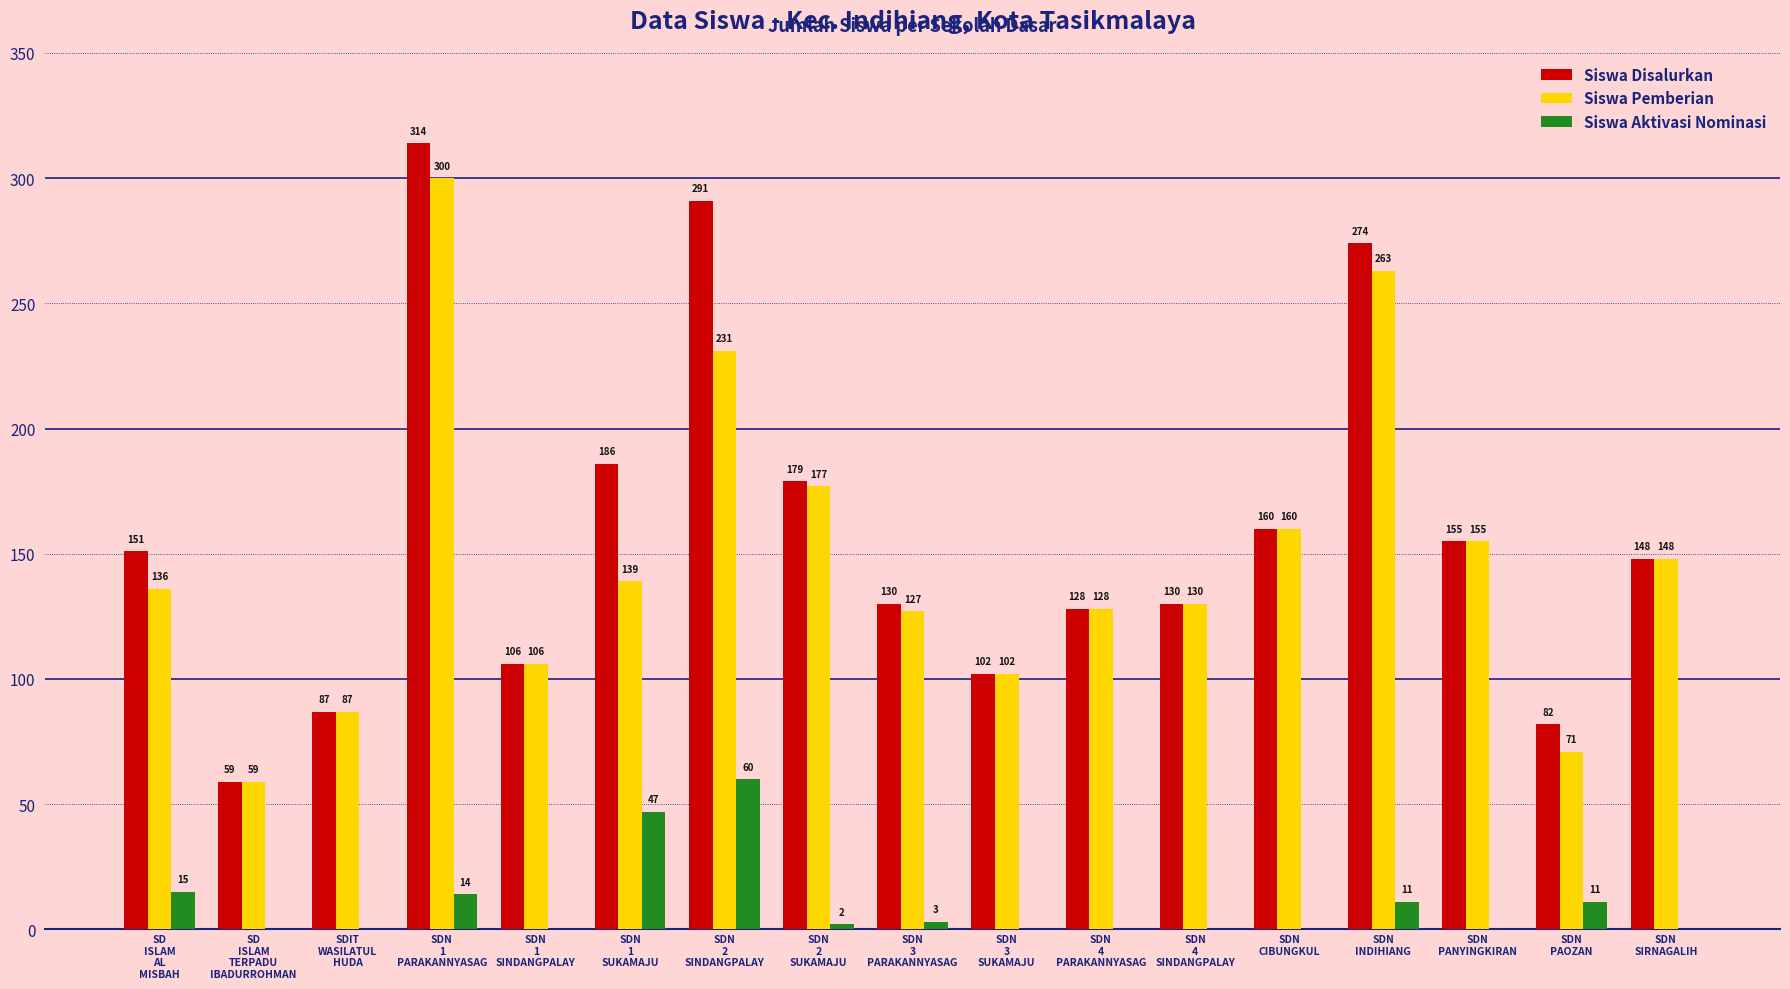

What is the highest value of the Siswa Pemberian series?

300